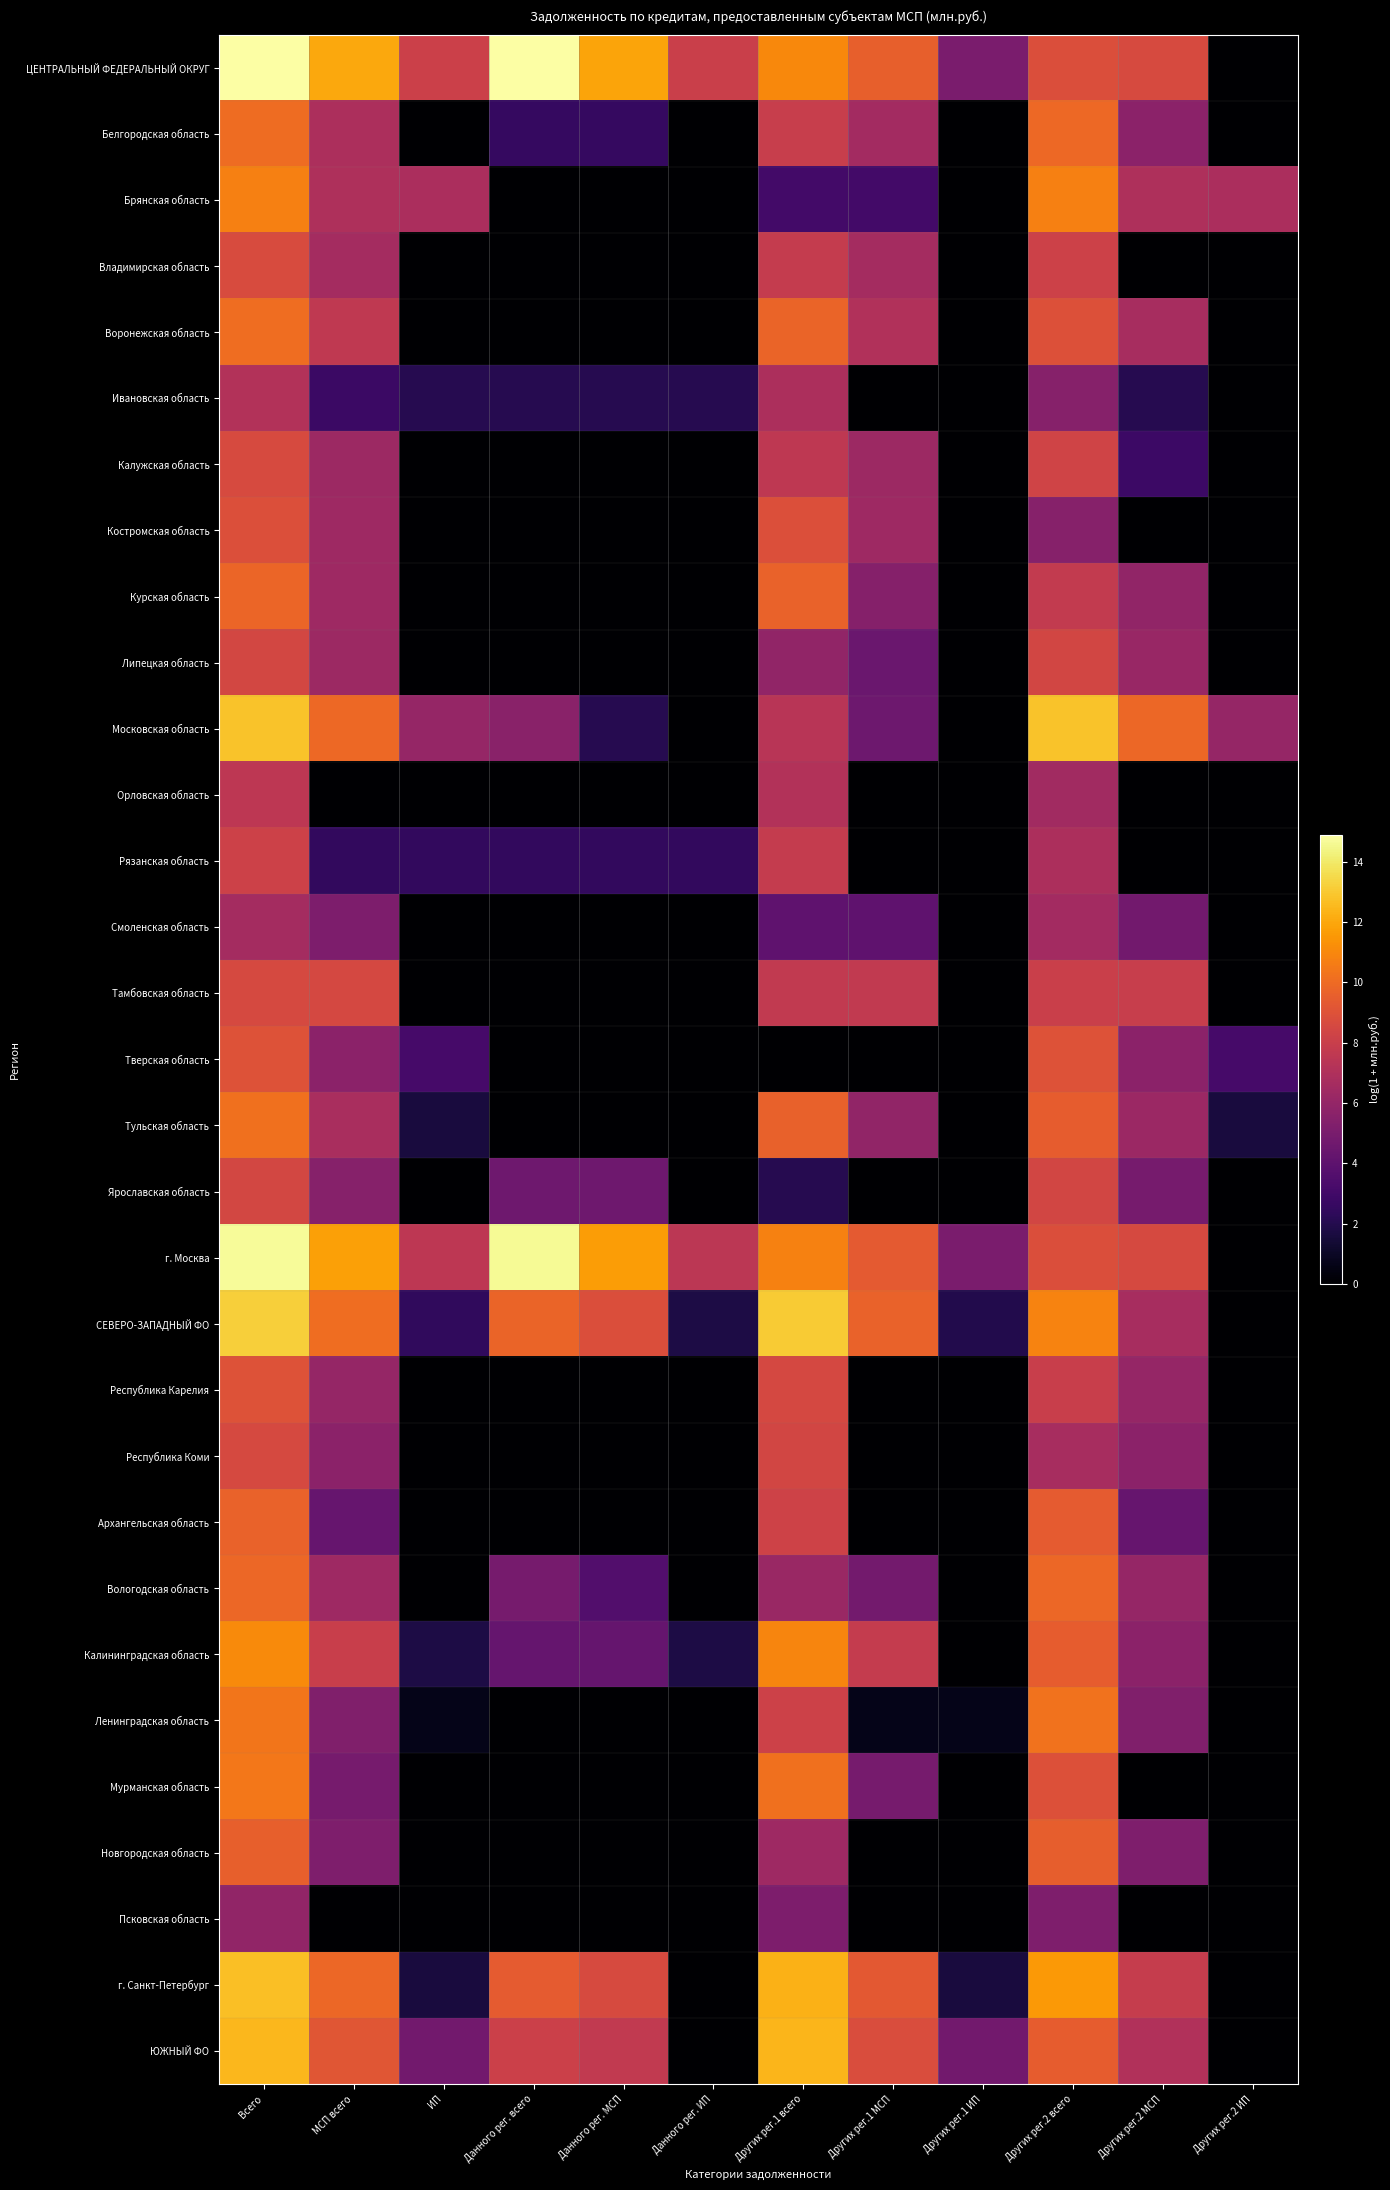

Which has a higher value, Данного рег. МСП or Всего?

Всего